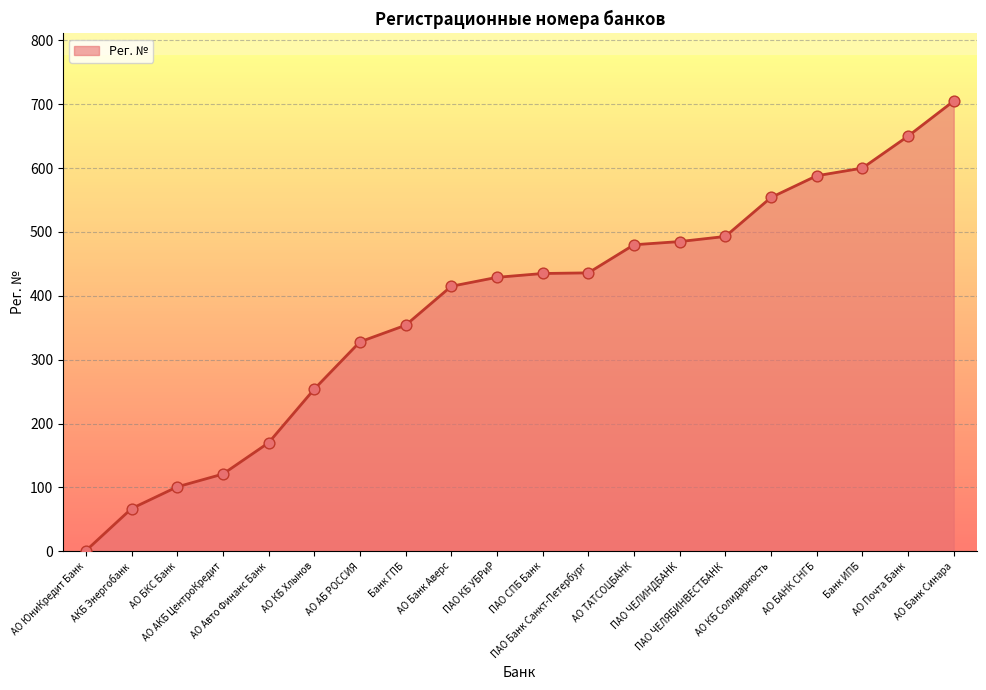

Approximately how many times larger is the value at ПАО ЧЕЛЯБИНВЕСТБАНК compared to АО БАНК СНГБ?

0.8